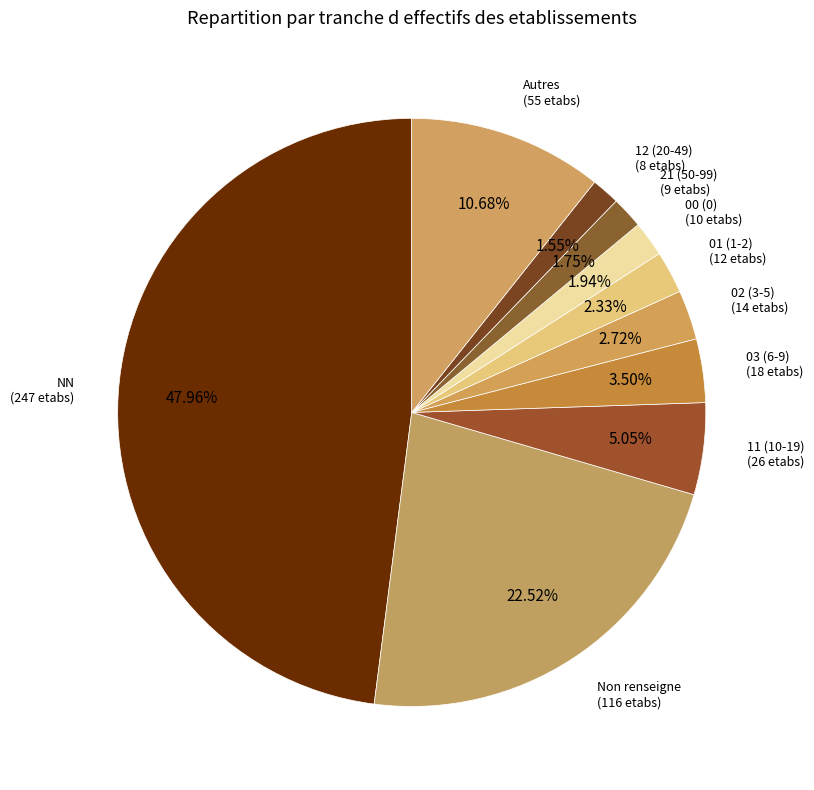

Do 03 (6-9) and 11 (10-19) together represent more than half of the pie?

No